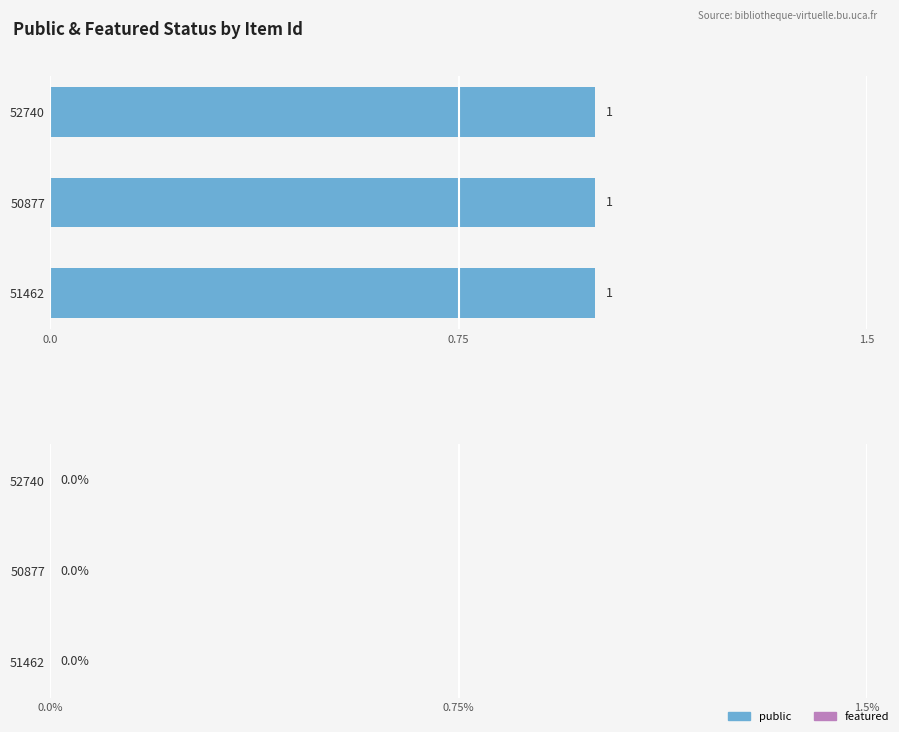

List the series in order of their peak value, highest first.

public, featured